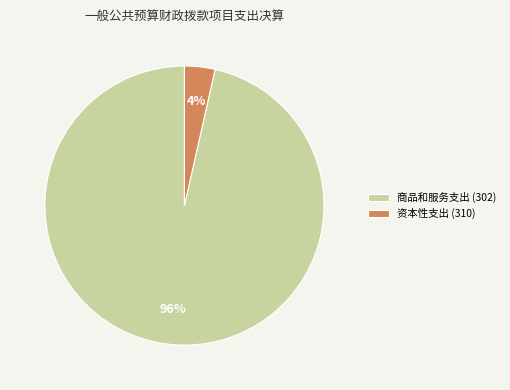

To the nearest percent, what is the combined percentage of 商品和服务支出 (302) and 资本性支出 (310)?

100%